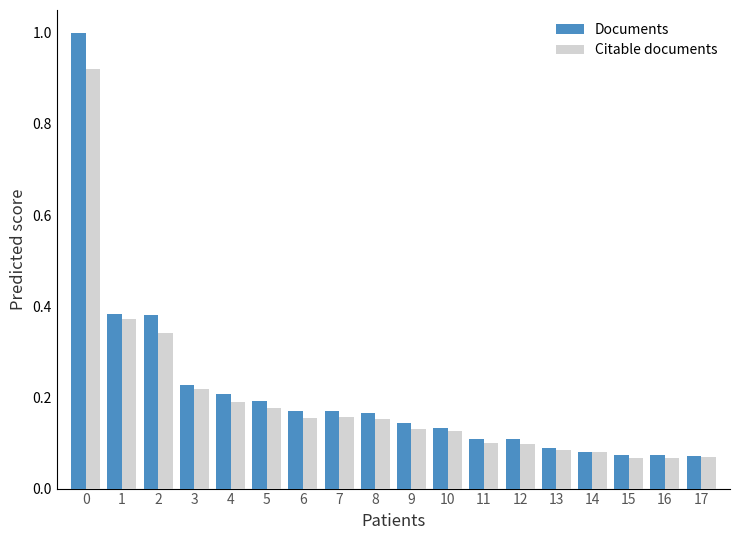

List the series in order of their peak value, lowest first.

Citable documents, Documents